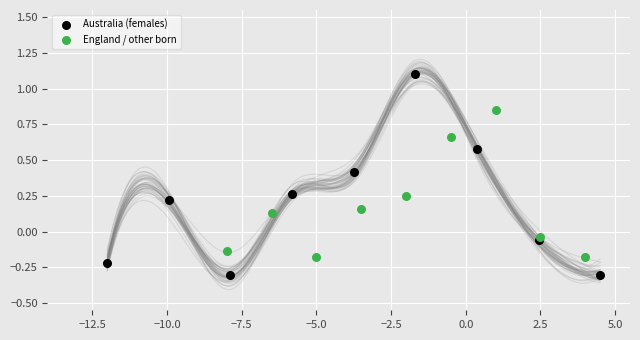

Which series has the widest spread of Y values?

Australia (females)